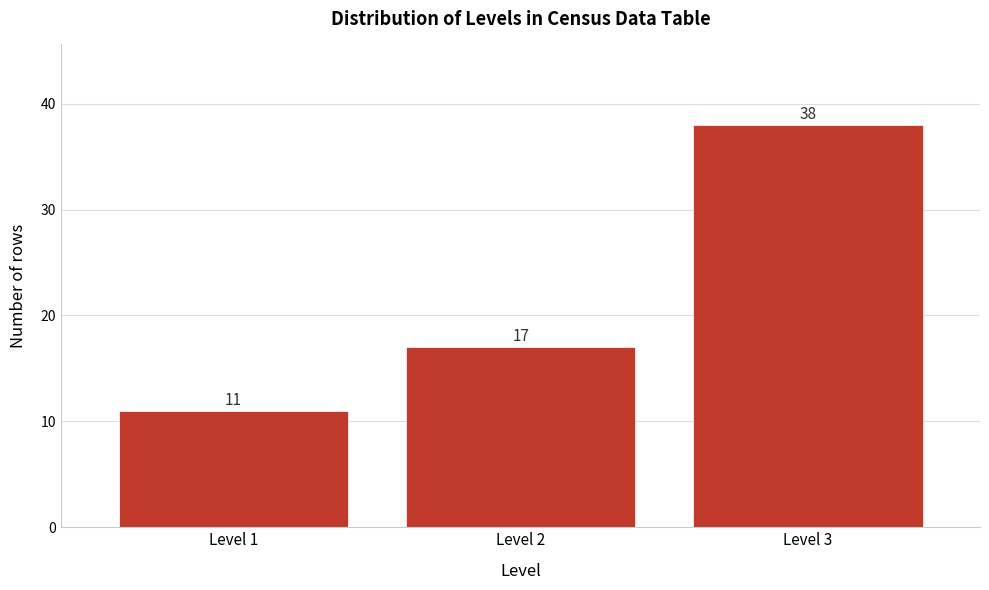

Reading right to left, extract all data points from this chart.

Level 3=38	Level 2=17	Level 1=11